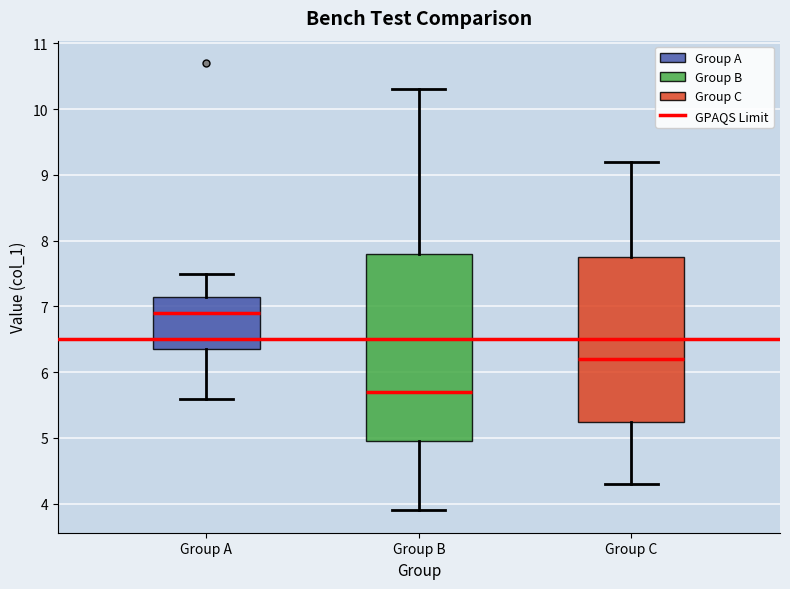

Which box is the tallest, from its lower edge to its upper edge?

Group B